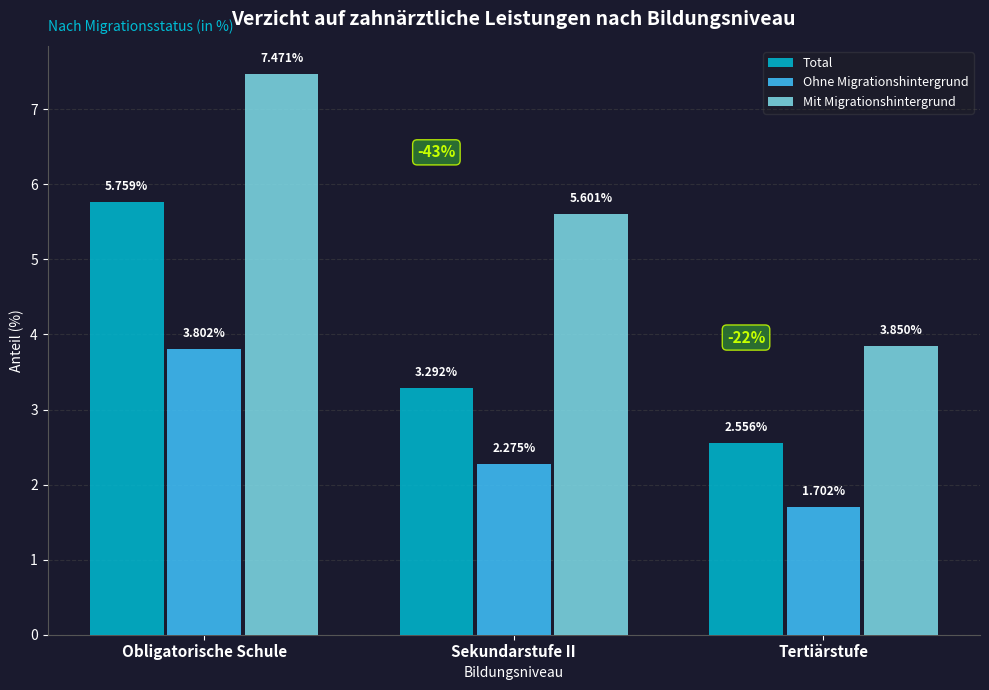

Count the Mit Migrationshintergrund values in the range 3 to 7.

2